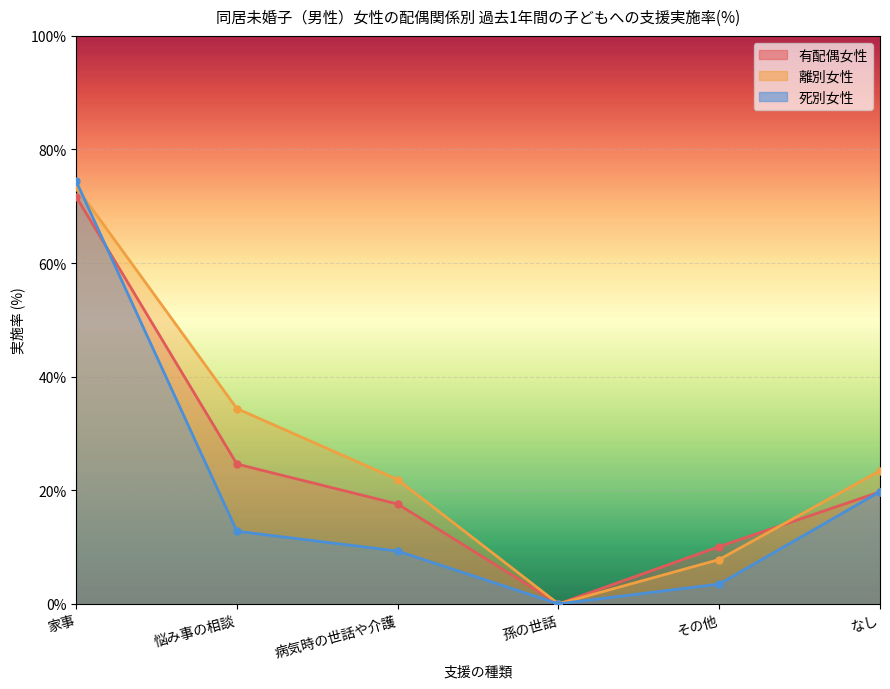

Reading right to left, extract all data points from this chart.

有配偶女性: 19.7	10.1	0.0	17.6	24.6	71.7
離別女性: 23.4	7.8	0.0	21.9	34.4	73.4
死別女性: 19.8	3.5	0.0	9.3	12.8	74.4